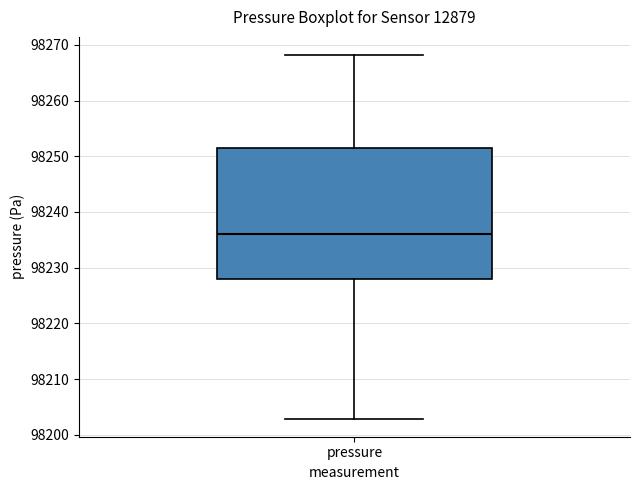

Transcribe this box plot: give where the median line is, the range the box spans, and where the two whiskers end, as read against the y-axis. The values are not printed on the chart, so give them approximately, as read against the axis.

median 98236, box 98228 to 98251, whiskers 98203 to 98268